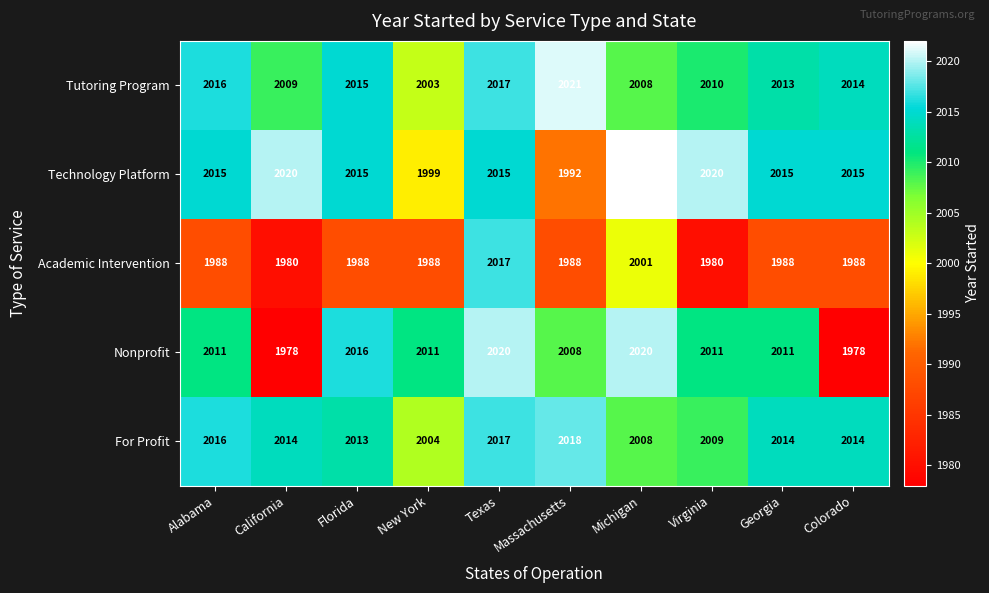

What is the difference between the highest and lowest values at Florida?

28